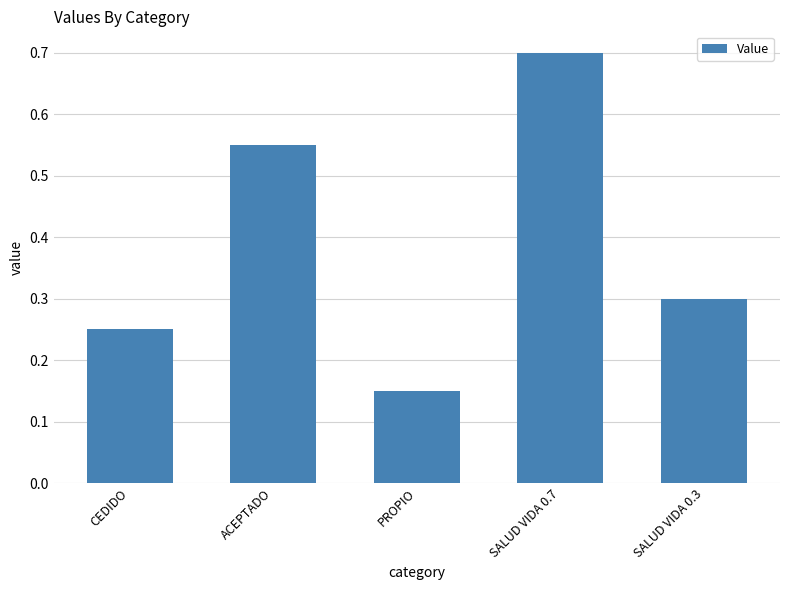

What is the value of the 5th bar from the left?

0.3